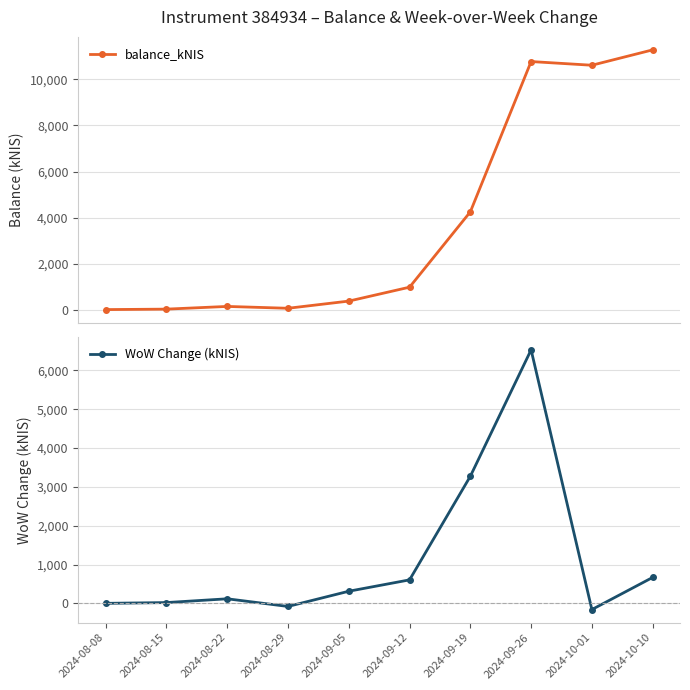

What is the difference between the balance_kNIS values at 2024-08-22 and 2024-09-05?

231.9